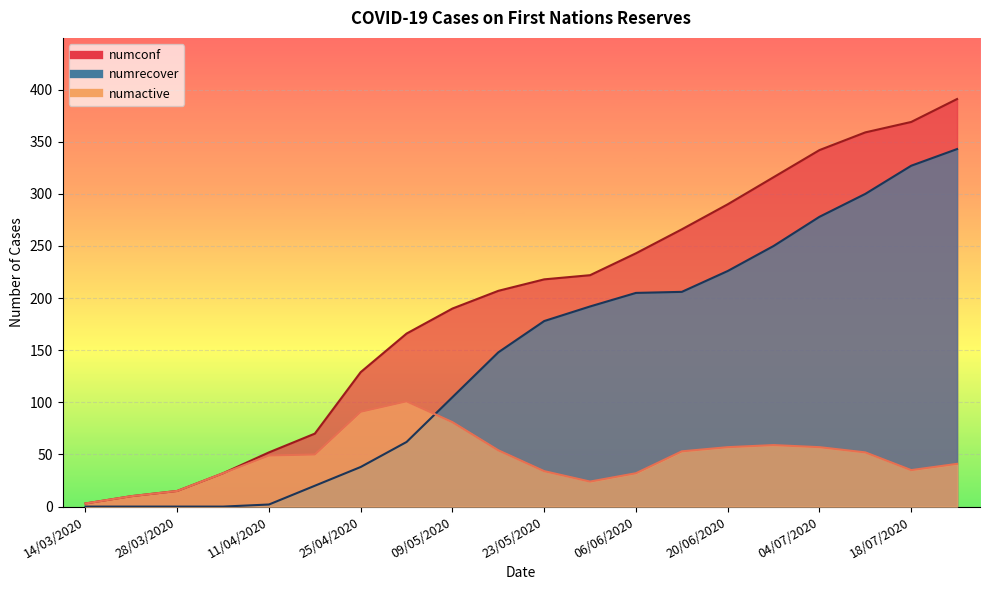

What is the total value across all series at 27/06/2020?

625